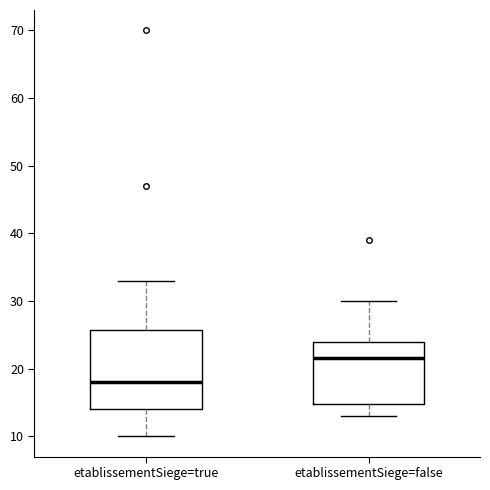

Reading left to right, transcribe this box plot: for each box, give where its median line is, the range the box spans, and where its two whiskers end, as read against the y-axis. The values are not printed on the chart, so give them approximately, as read against the axis.

etablissementSiege=true: median 18, box 14 to 26, whiskers 10 to 33
etablissementSiege=false: median 22, box 15 to 24, whiskers 13 to 30